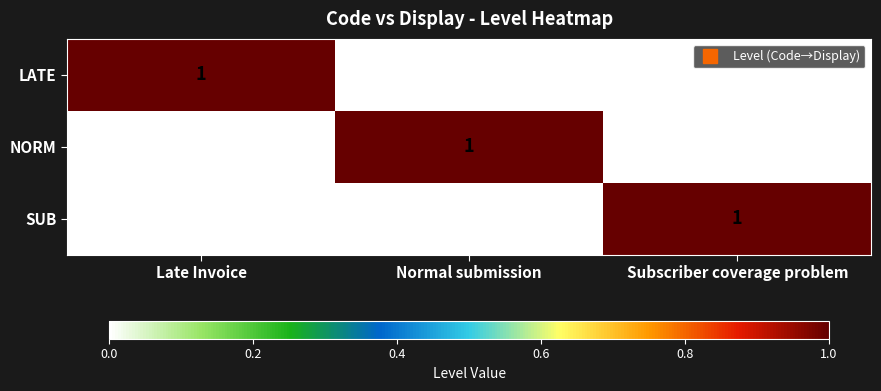

Which category has the highest value across all series?

Late Invoice